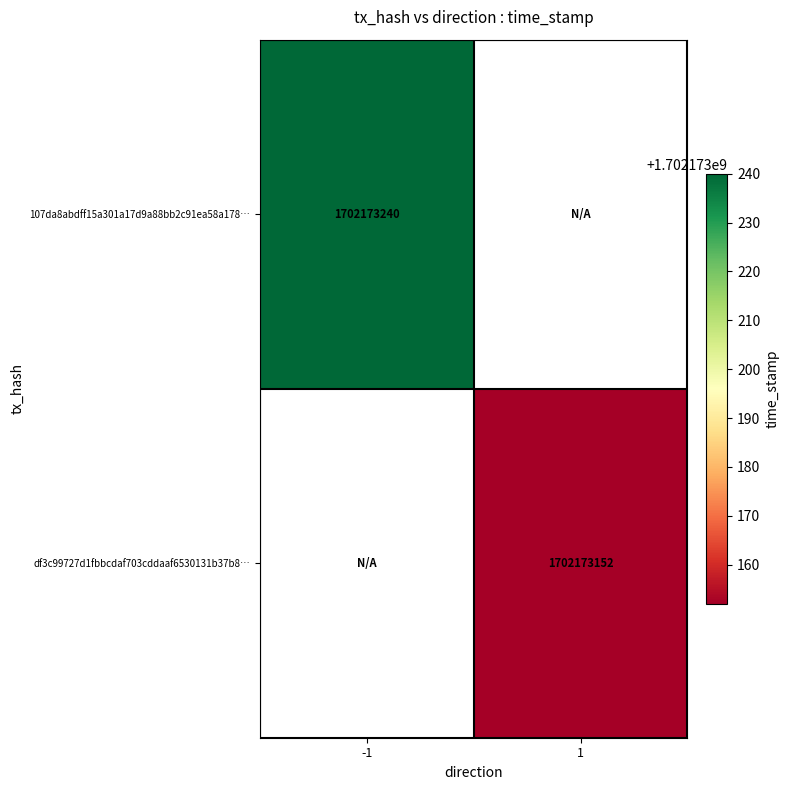

How many positive values does the df3c99727d1fbbcdaf703cddaaf6530131b37b8 series have?

1